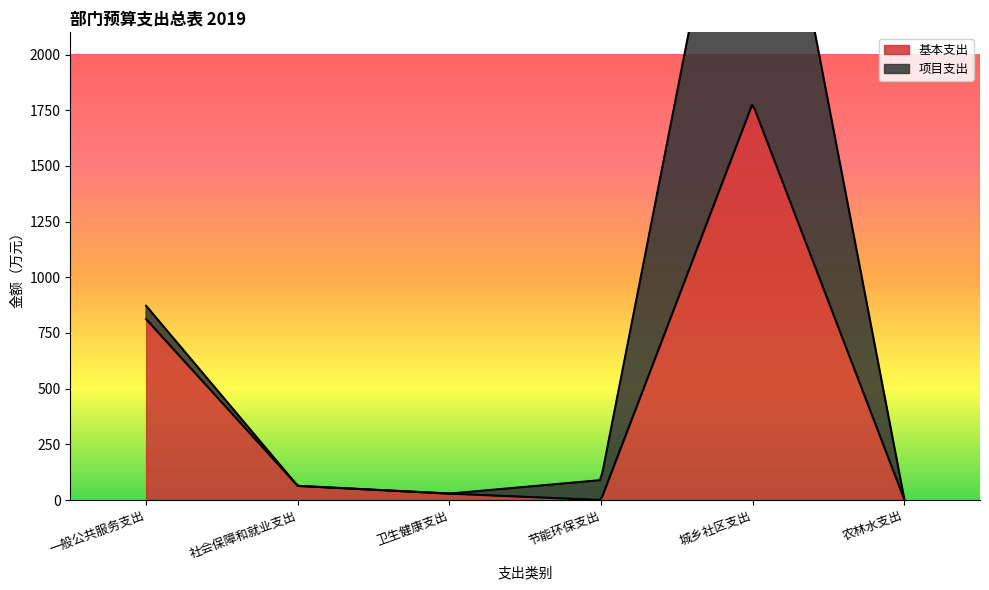

What is the sum of all 项目支出 values?

1932.6